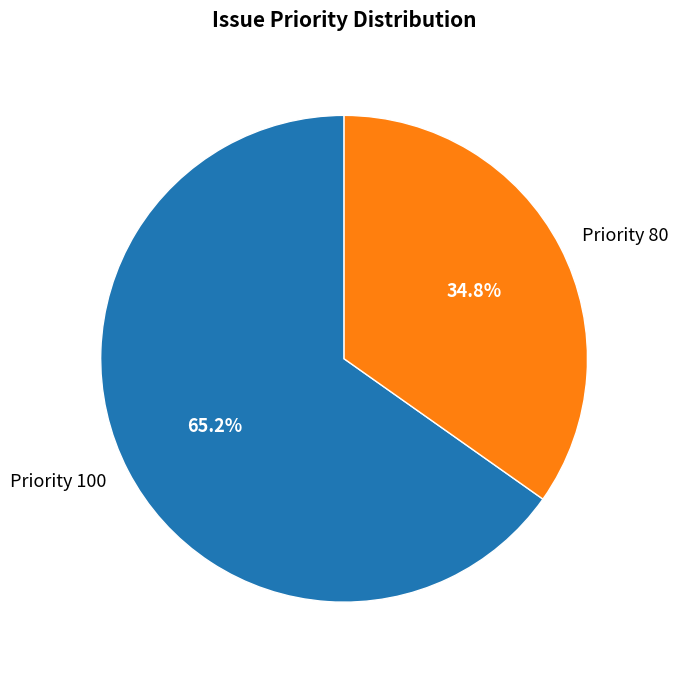

To the nearest percent, what is the average slice percentage?

50%